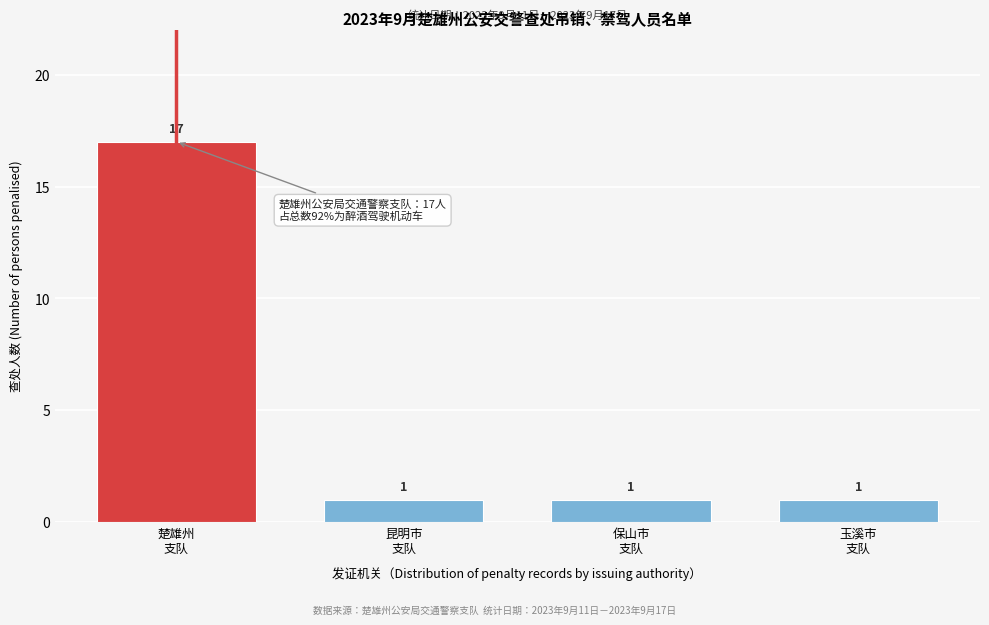

Reading left to right, list all the values displayed in this chart.

17	1	1	1